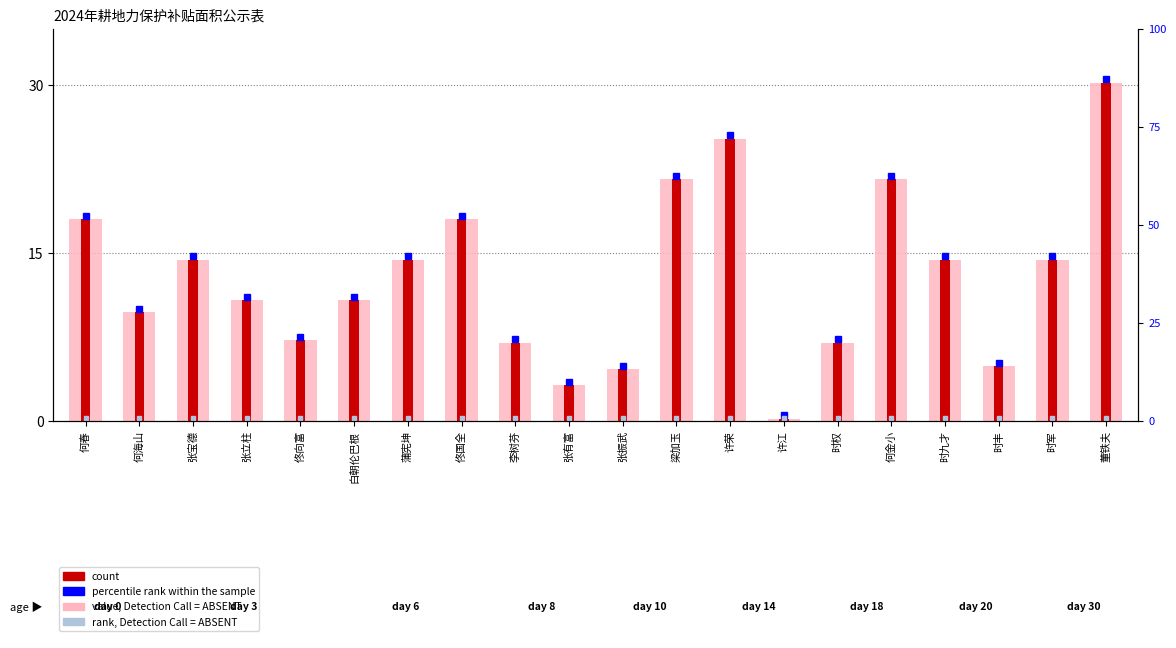

Which series has the widest spread of values?

value, Detection Call = ABSENT